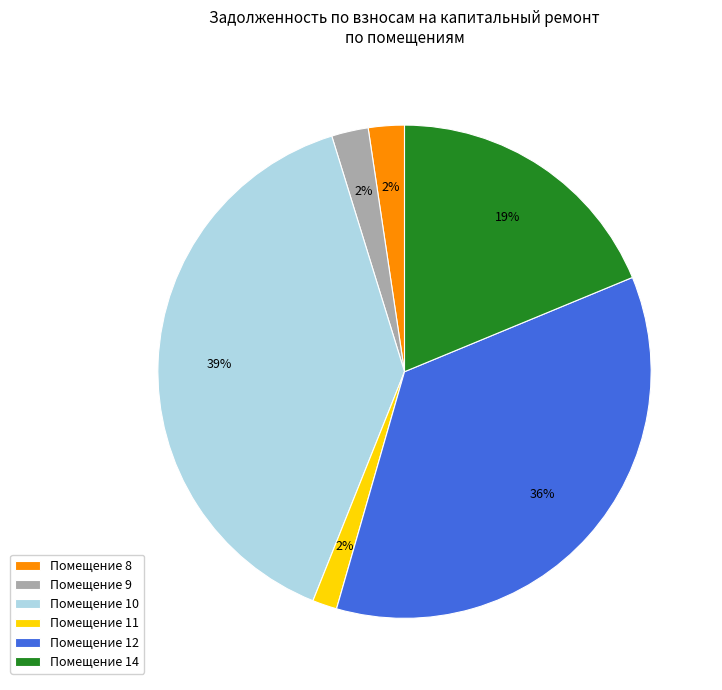

Is Помещение 9 the majority of the pie?

No